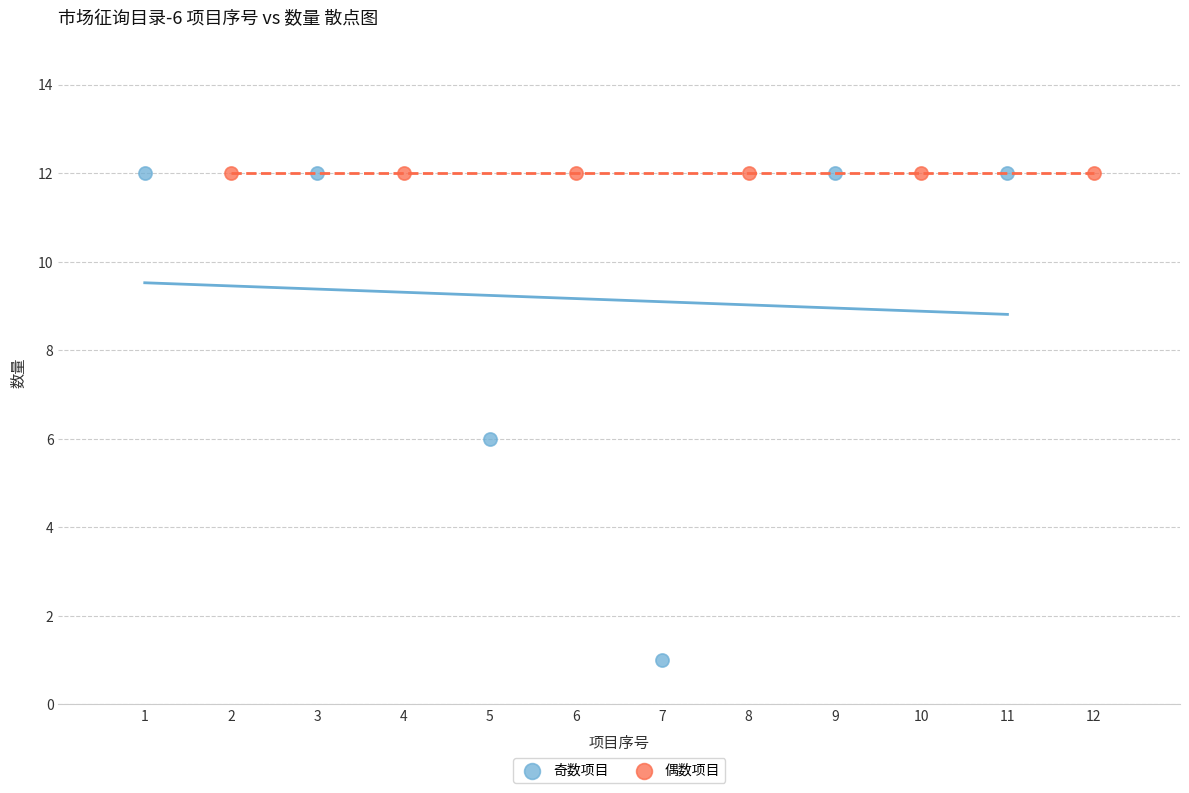

Which series reaches the minimum Y coordinate?

奇数项目